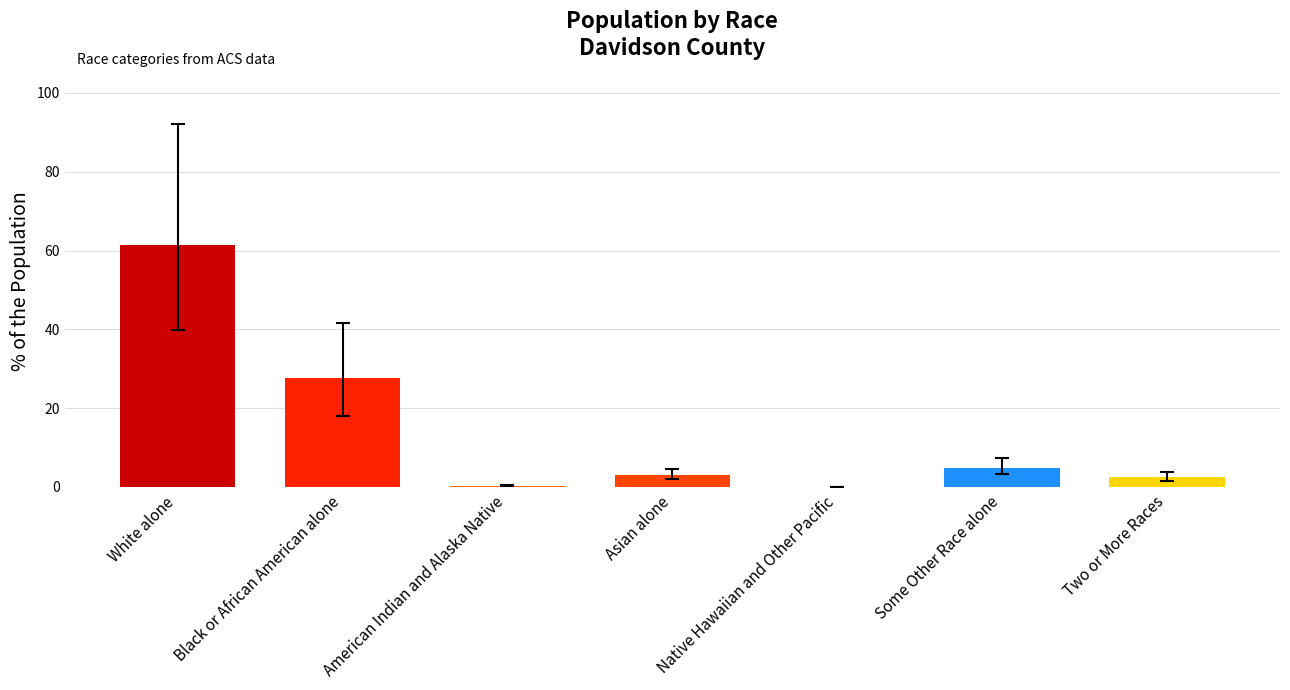

What is the greatest value displayed?

61.4